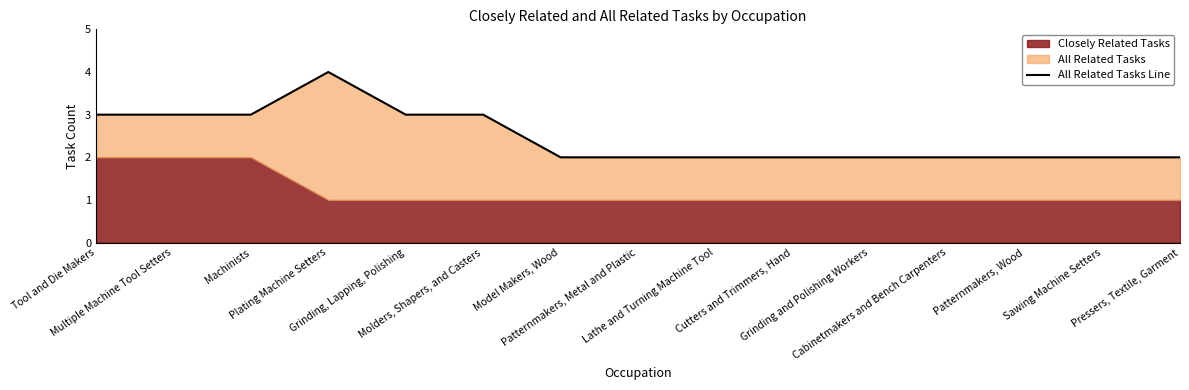

What is the value of the 15th point from the left?

2